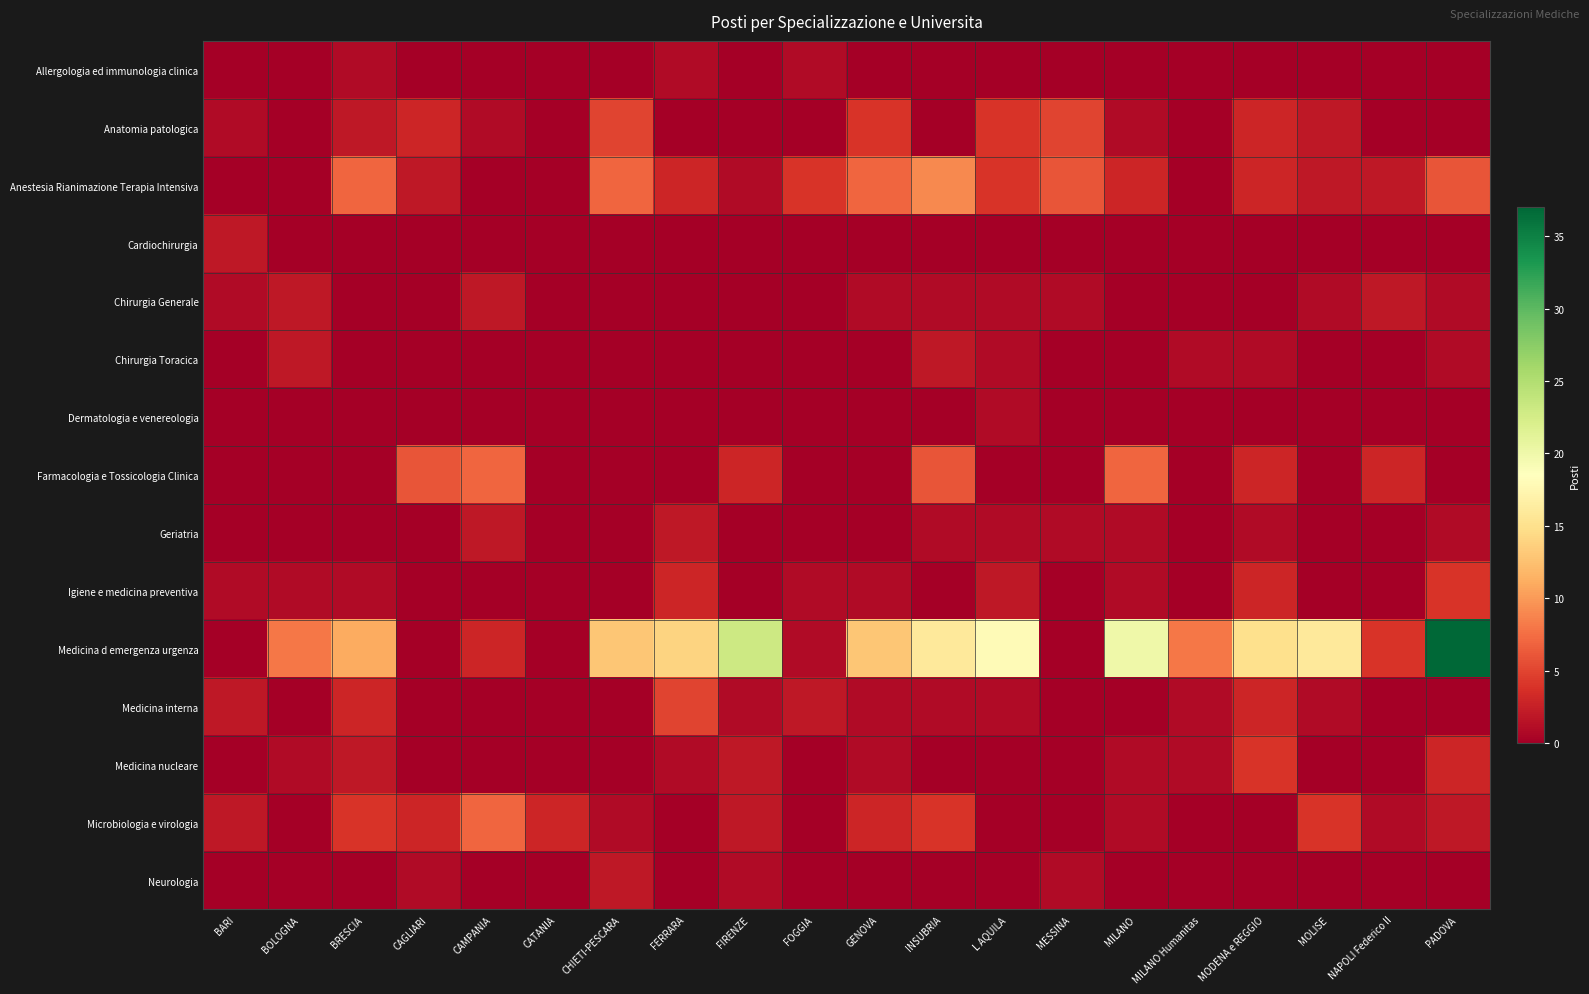

Which has a higher value, BOLOGNA or MILANO Humanitas?

BOLOGNA